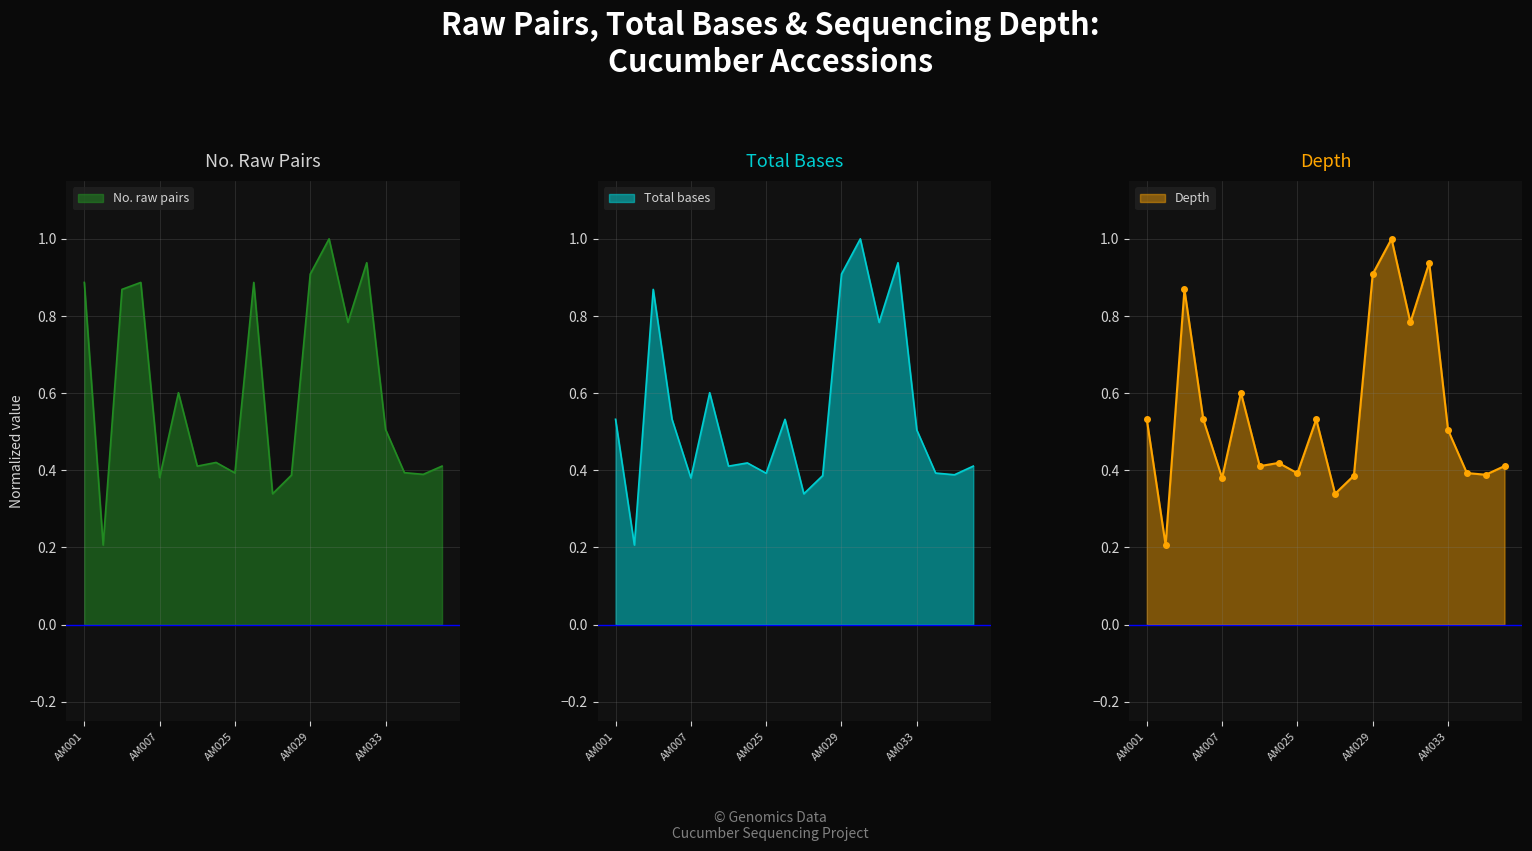

Rank the series at AM031 from highest to lowest value.

No. raw pairs, Total bases, Depth